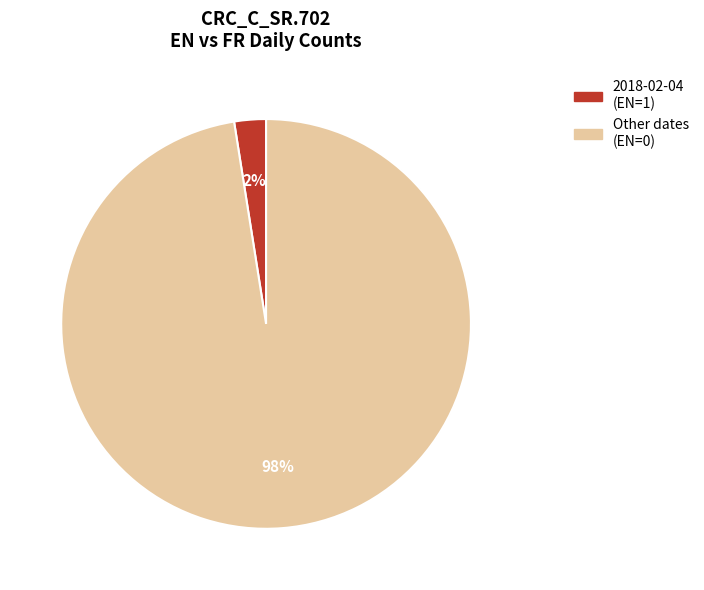

To the nearest percent, what is the average slice percentage?

50%